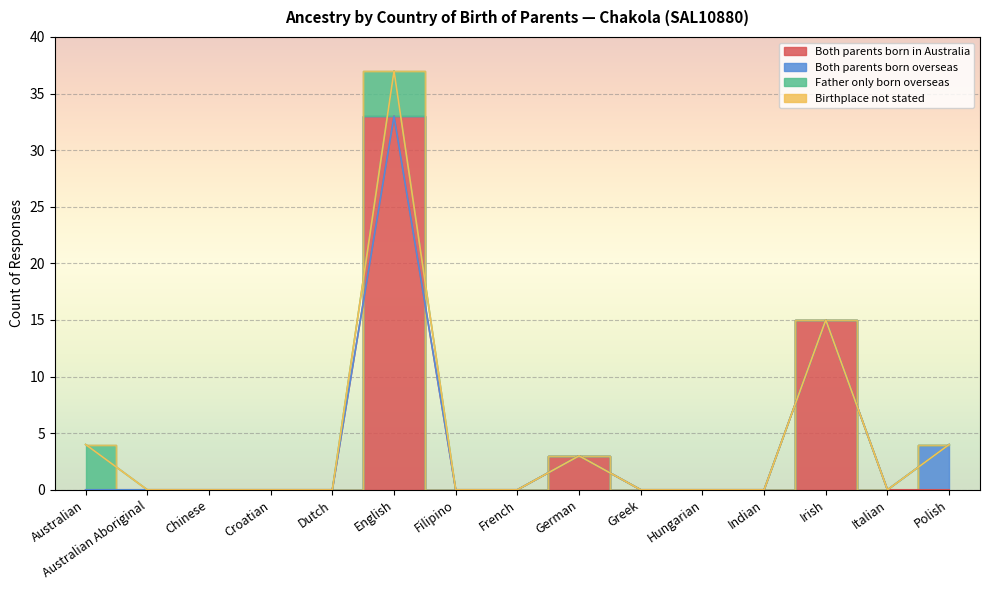

At which label is Father only born overseas closest to 2?

Australian